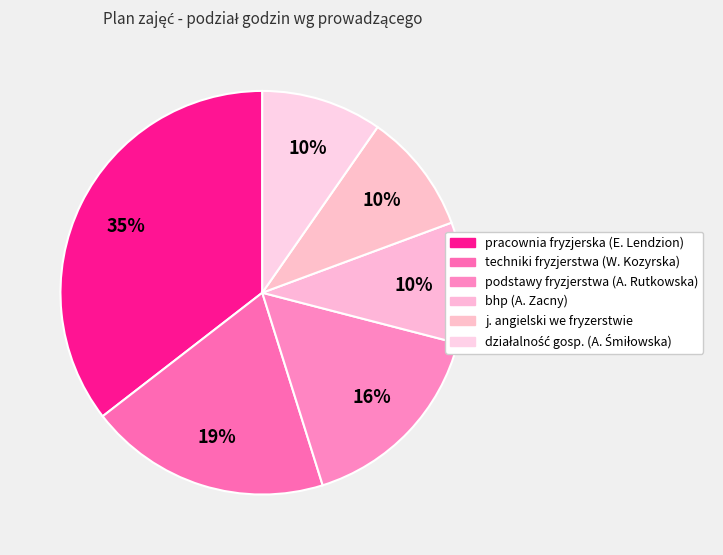

How many segments does this pie chart have?

6